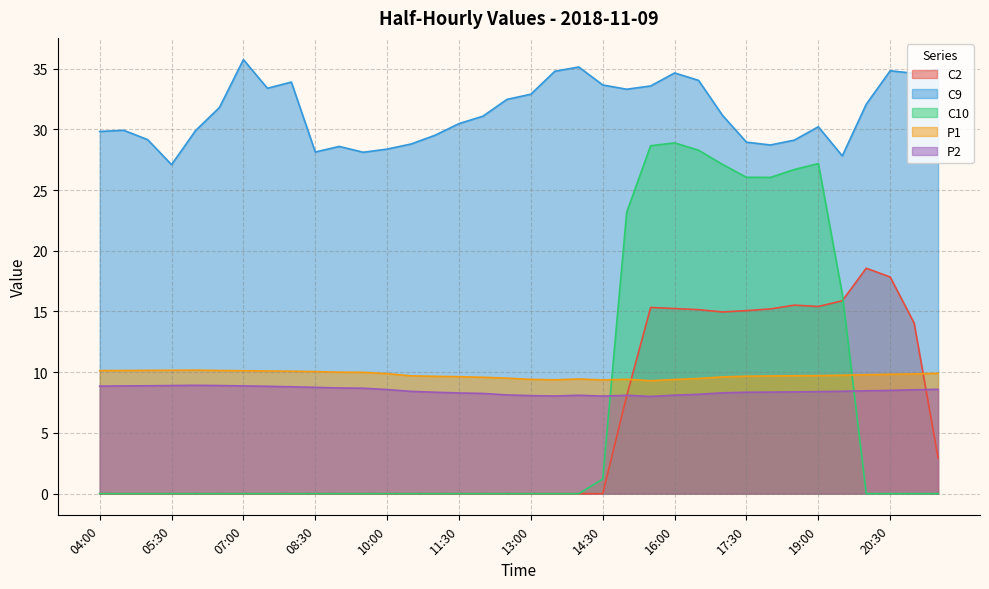

Where is the first local maximum for C10?

16:00